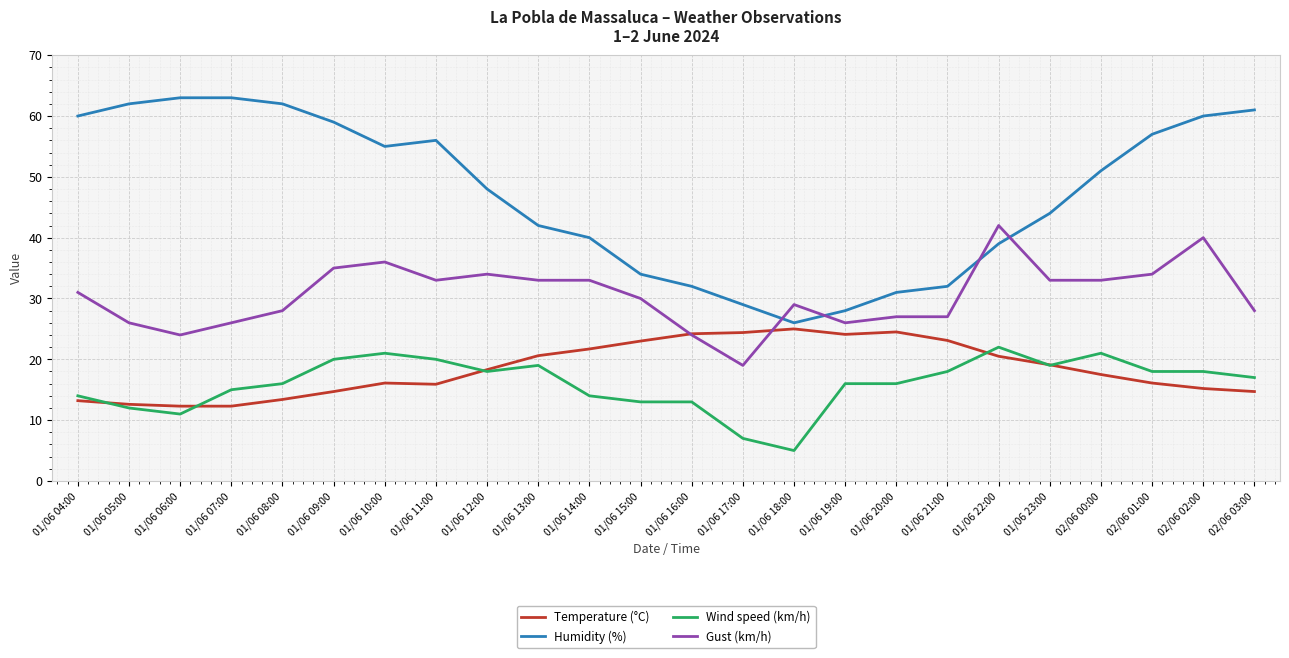

Which series has the largest total across all categories?

Humidity (%)